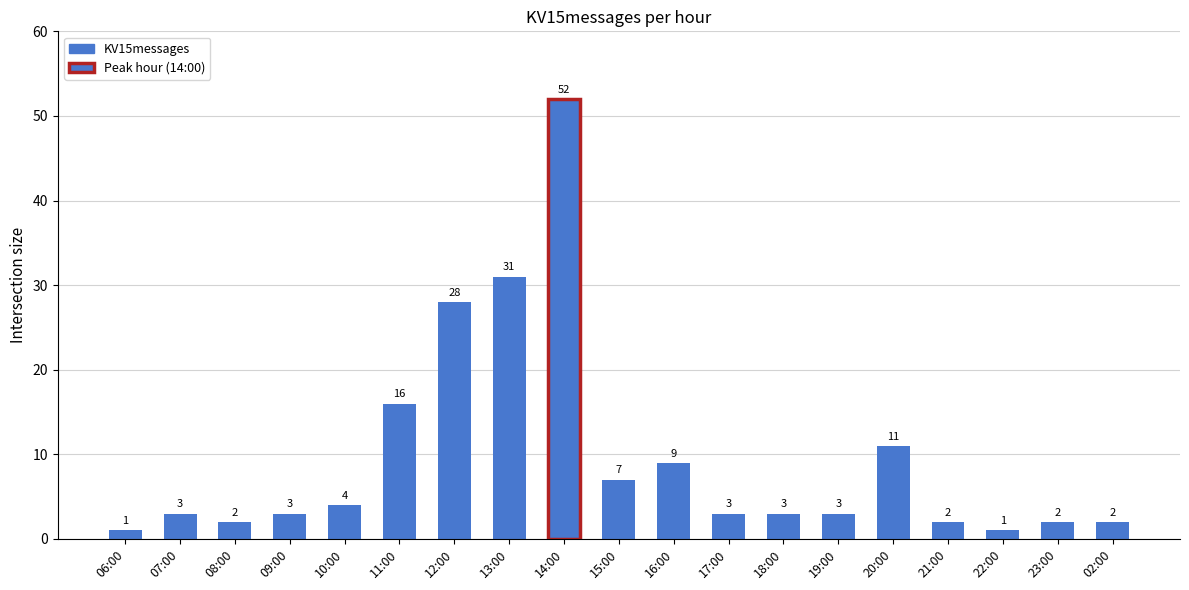

Where is the data nearest to the value 26?

12:00